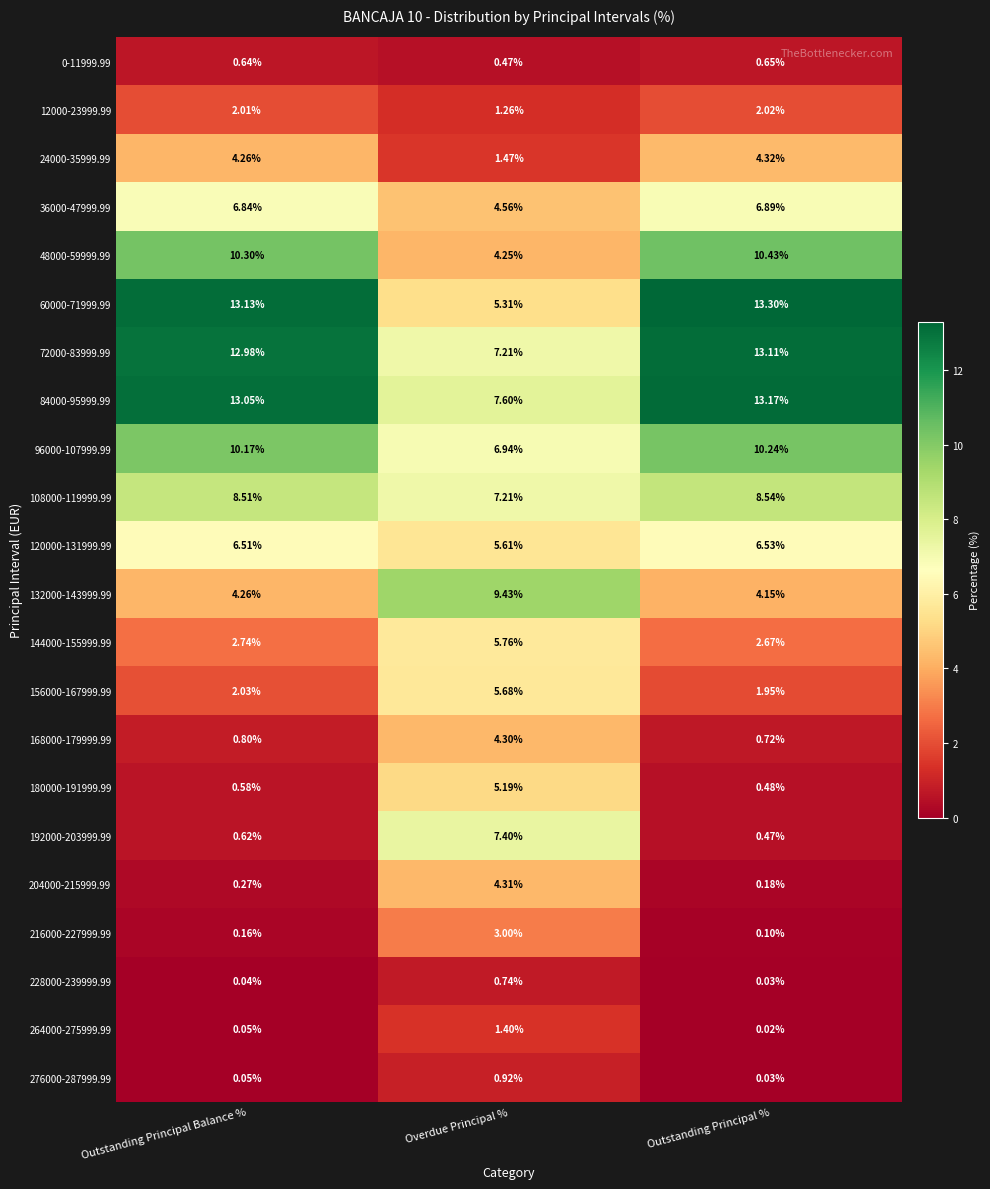

At which category does the chart reach its minimum across all series?

Outstanding Principal %